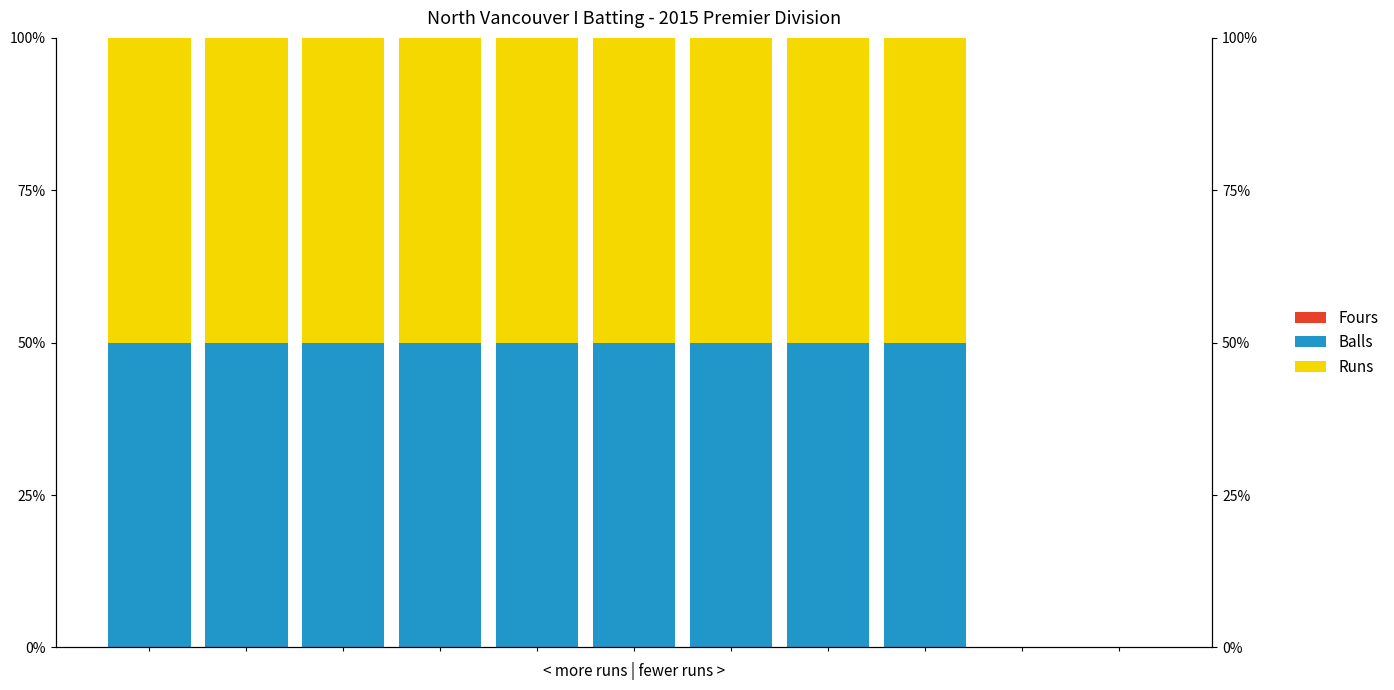

What is the value of the Runs bar at the 1st from the left?

50